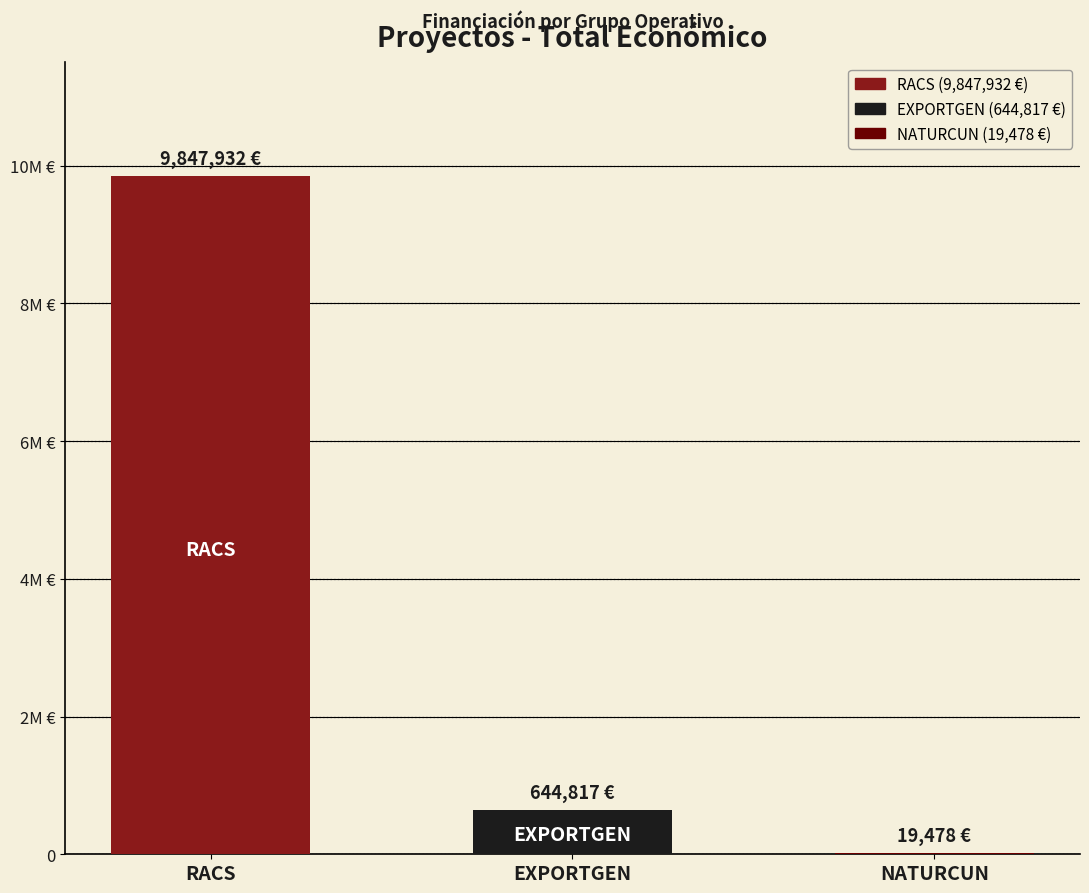

List the labels in order of value, largest first.

RACS, EXPORTGEN, NATURCUN